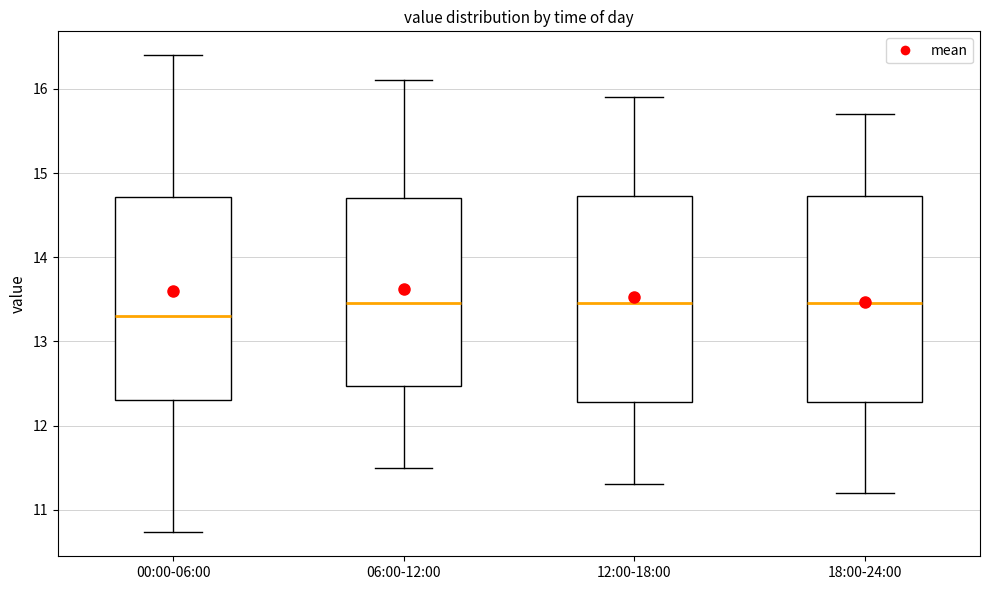

Where does the lower whisker of the box for 12:00-18:00 end on the y-axis? The values are not printed on the chart, so give them approximately, as read against the axis.

11.3